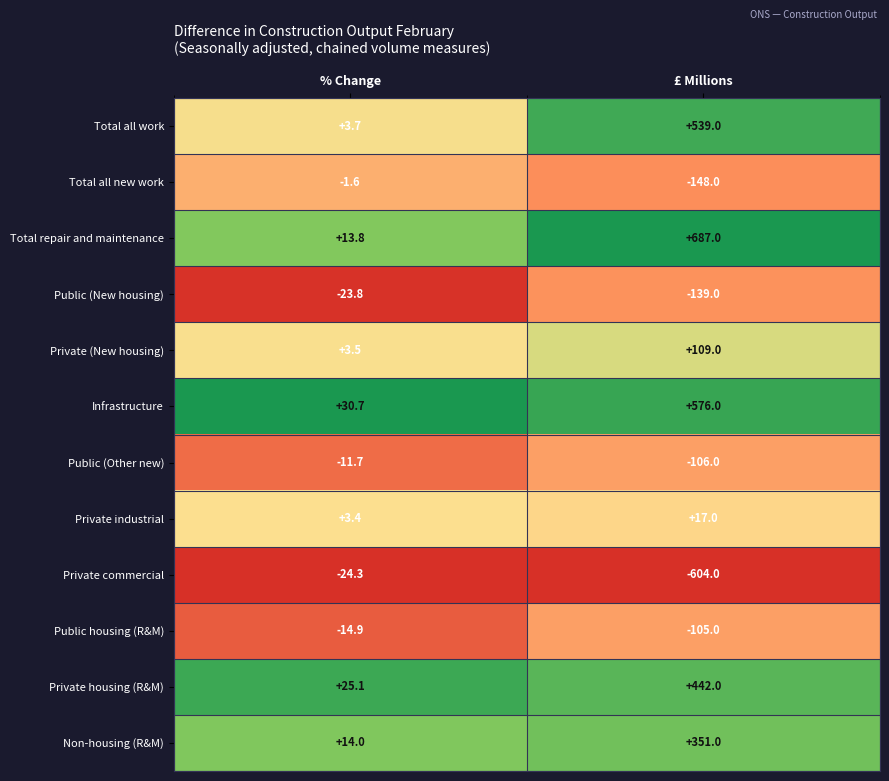

At which category does the chart reach its peak across all series?

£ Millions